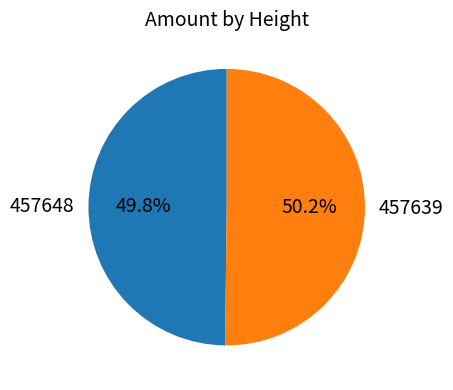

Combined, do 457639 and 457648 account for over 50%?

Yes